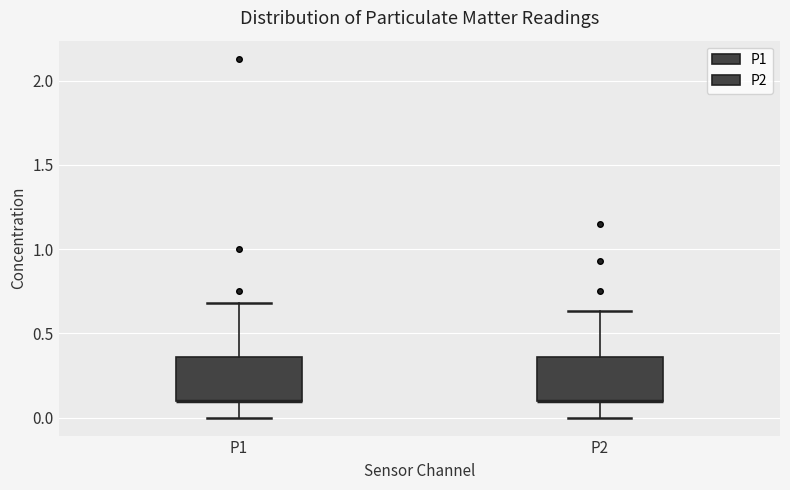

Reading left to right, transcribe this box plot: for each box, give where its median line is, the range the box spans, and where its two whiskers end, as read against the y-axis. The values are not printed on the chart, so give them approximately, as read against the axis.

P1: median 0.10 (drawn on the box's lower edge), box 0.10 to 0.35, whiskers 0.00 to 0.70
P2: median 0.10 (drawn on the box's lower edge), box 0.10 to 0.35, whiskers 0.00 to 0.65